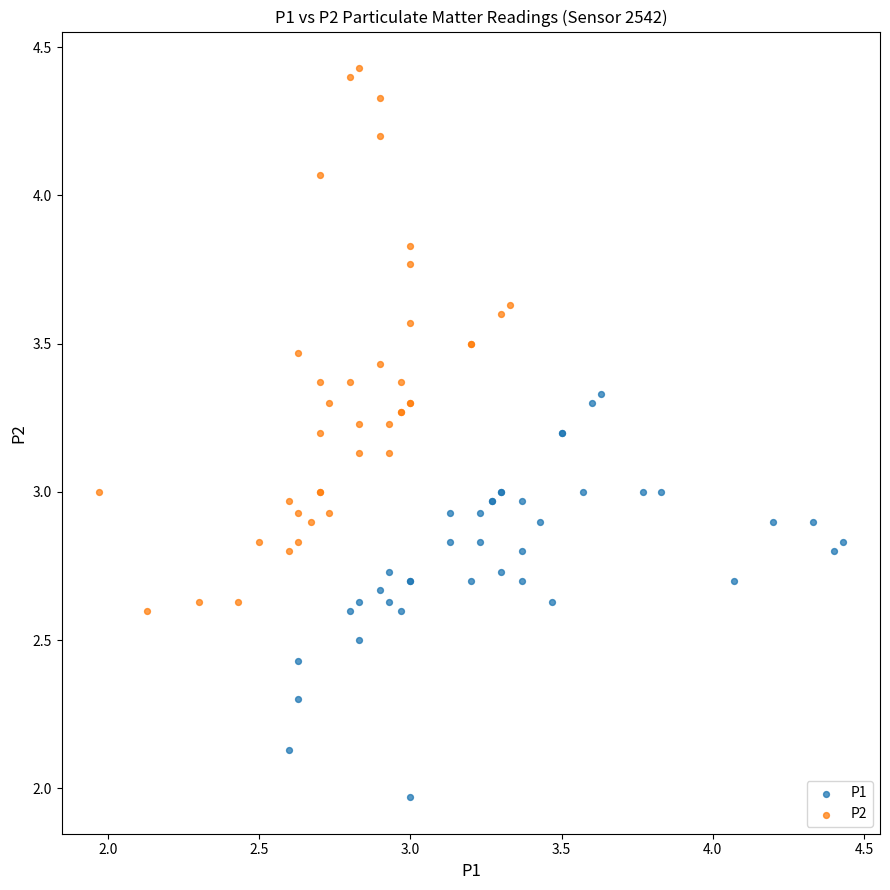

Which series has the largest Y range (max minus min)?

P2